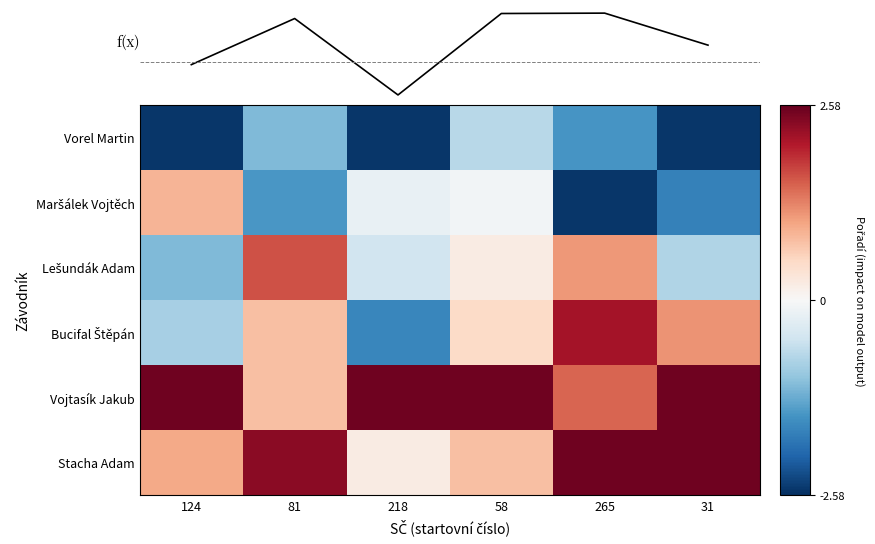

Is the value of f(x) at 81 greater than the value of Lešundák Adam at 124?

Yes